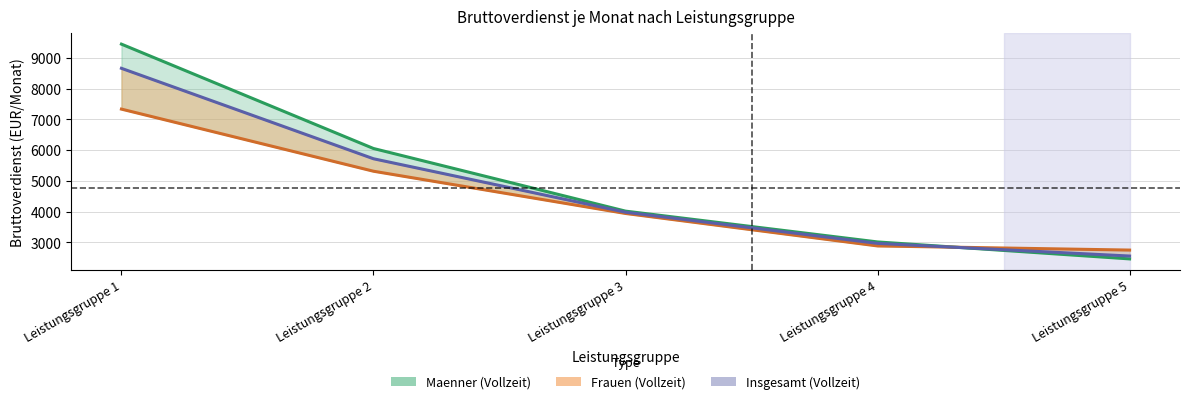

What is the sum of the Insgesamt (Vollzeit) values at Leistungsgruppe 2 and Leistungsgruppe 1?

14388